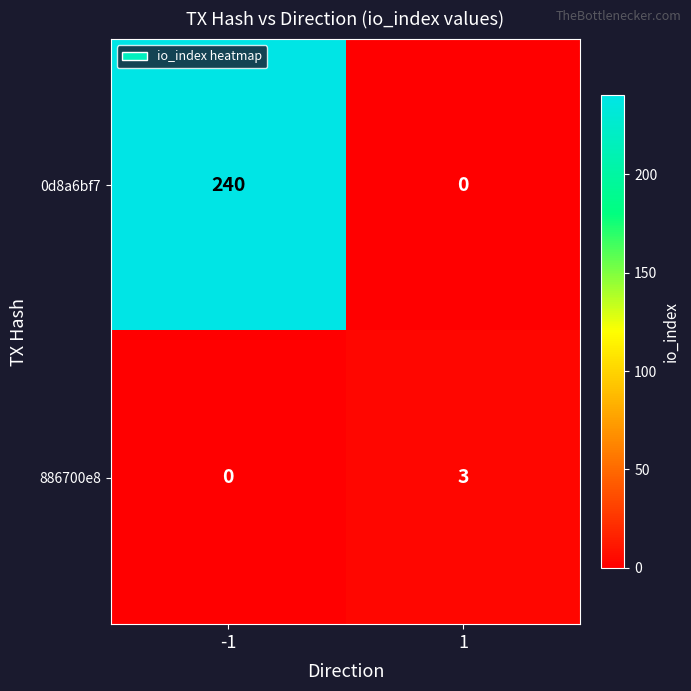

Reading left to right, transcribe all the data shown in this chart.

0d8a6bf7: 240	0
886700e8: 0	3